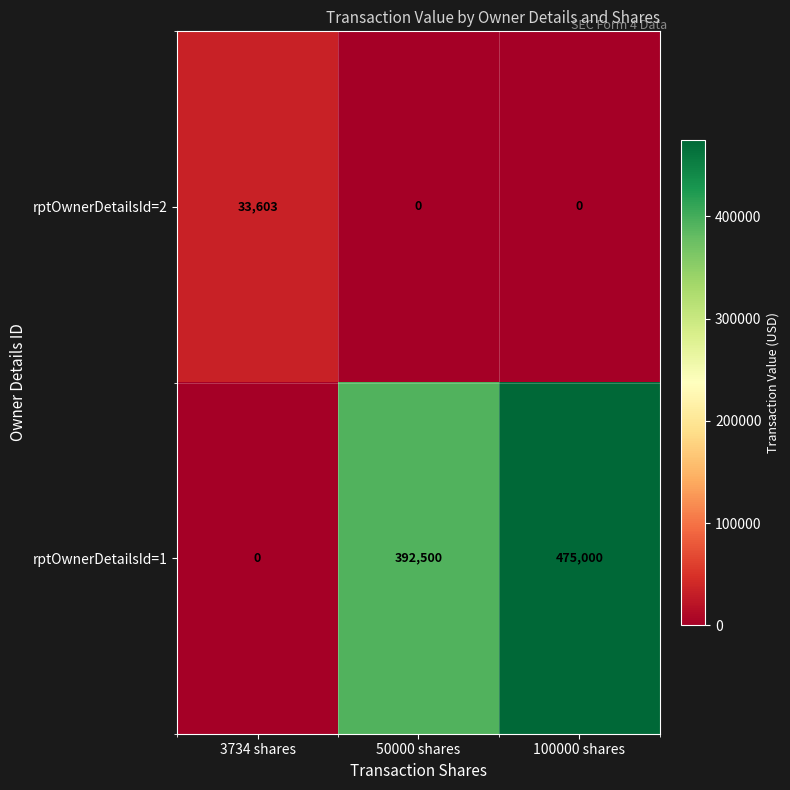

Reading right to left, extract all data points from this chart.

rptOwnerDetailsId=2: 100000 shares=0	50000 shares=0	3734 shares=33603
rptOwnerDetailsId=1: 100000 shares=475000	50000 shares=392500	3734 shares=0